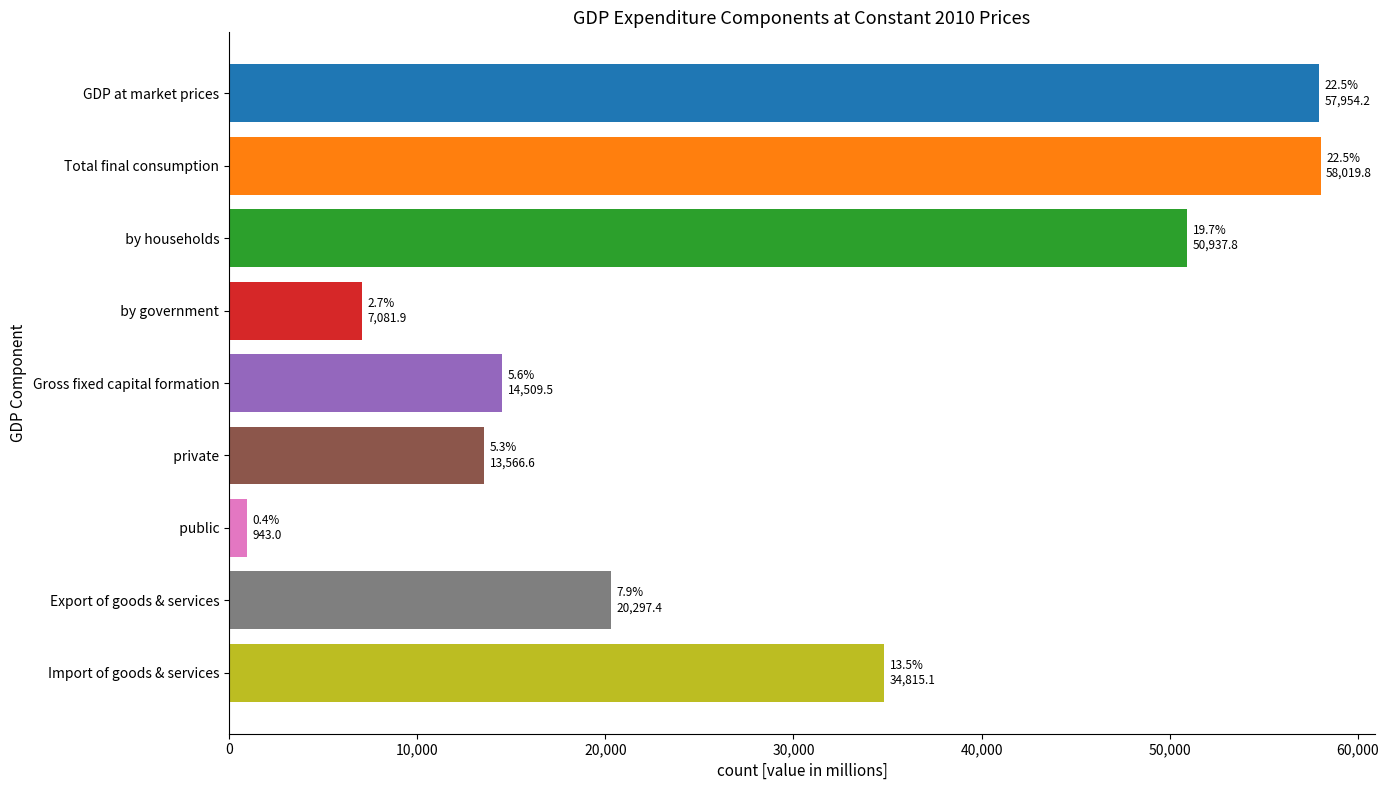

What is the sum of the values at Gross fixed capital formation and   private?

28076.1